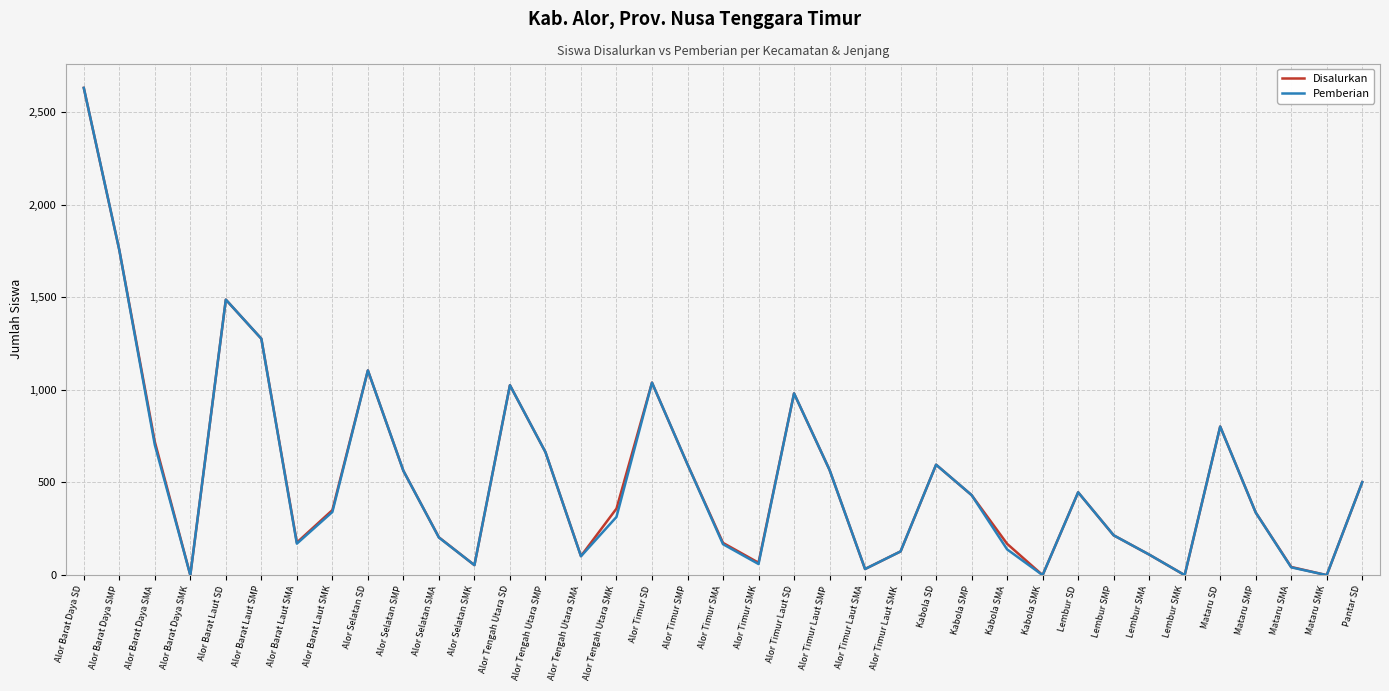

Where does the Disalurkan series first go above 359?

Alor Barat Daya SD